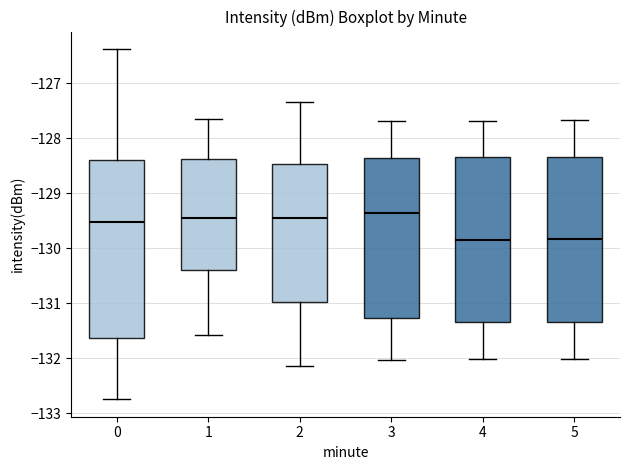

Where does the upper whisker of the box at x = 2 end on the y-axis? The values are not printed on the chart, so give them approximately, as read against the axis.

-127.3